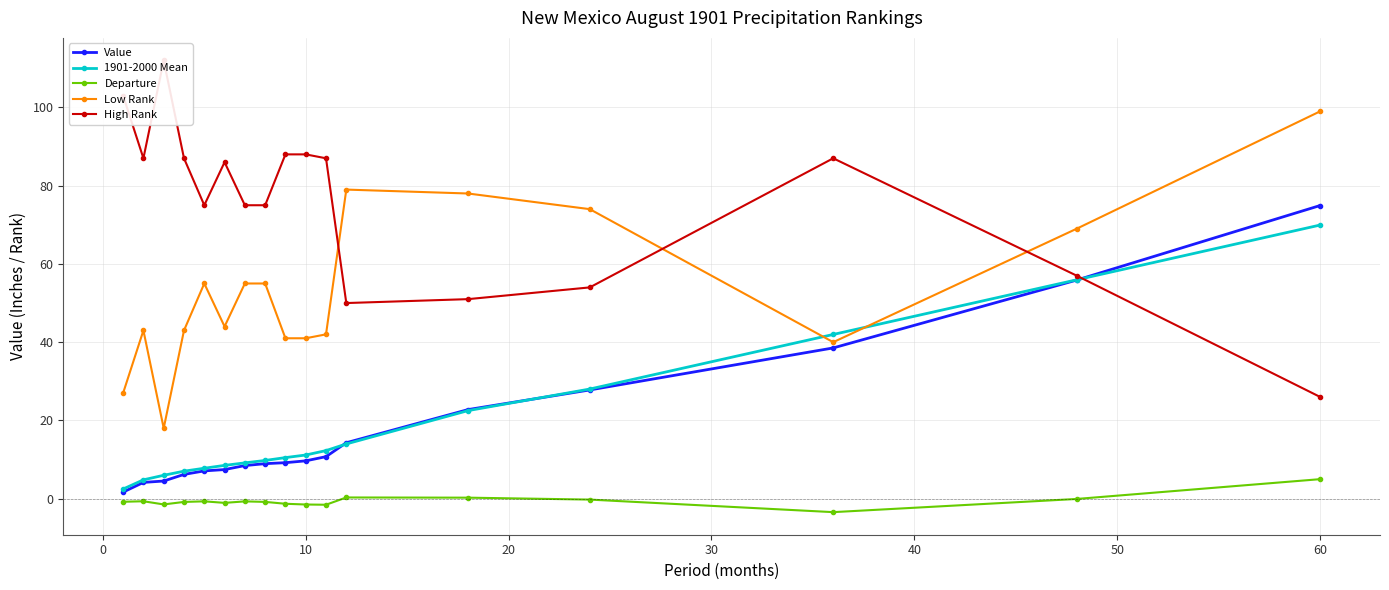

What is the difference between the maximum and second lowest values in the Value series?

70.8